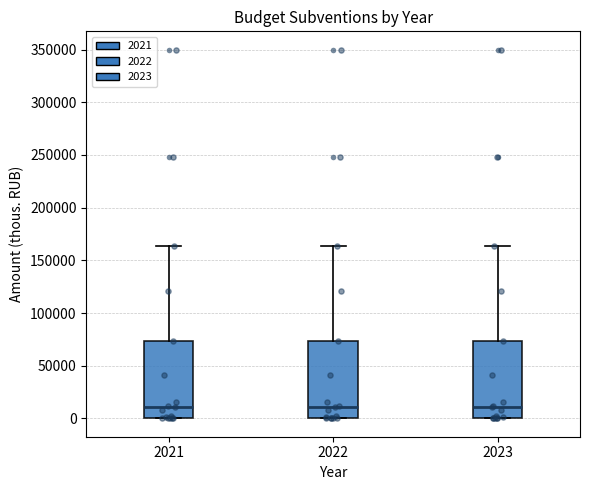

Reading left to right, read every box against the y-axis: the position of its median line, the range the box covers, and the ends of its whiskers. The values are not printed on the chart, so give them approximately, as read against the axis.

2021: median 10000, box 0 to 75000, whiskers 0 to 165000
2022: median 10000, box 0 to 75000, whiskers 0 to 165000
2023: median 10000, box 0 to 75000, whiskers 0 to 165000